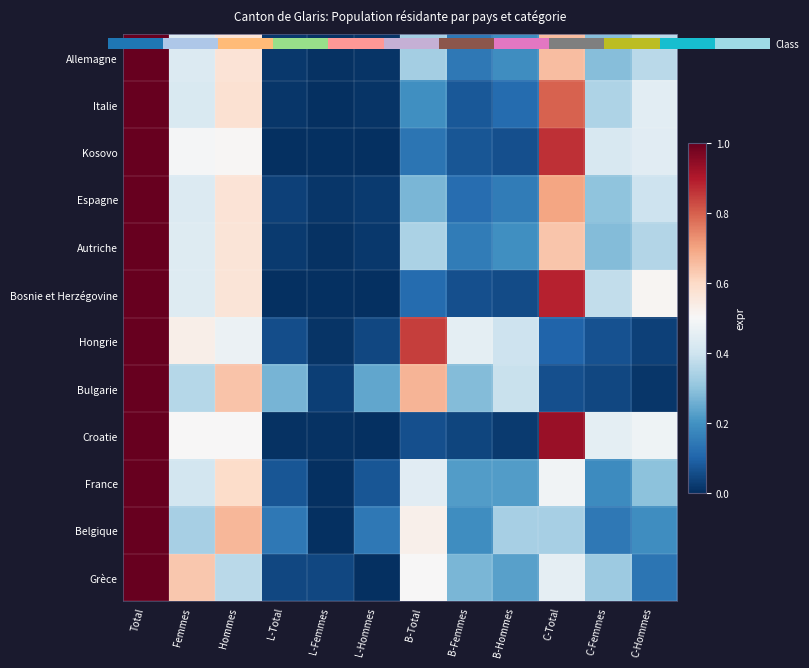

The value of Grèce at Total is 1.0. True or false?

True